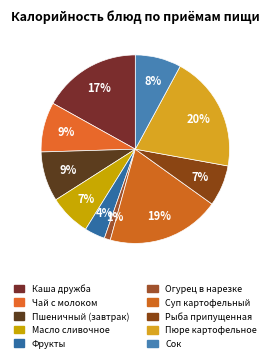

True or false: Фрукты accounts for 4% of the total.

True